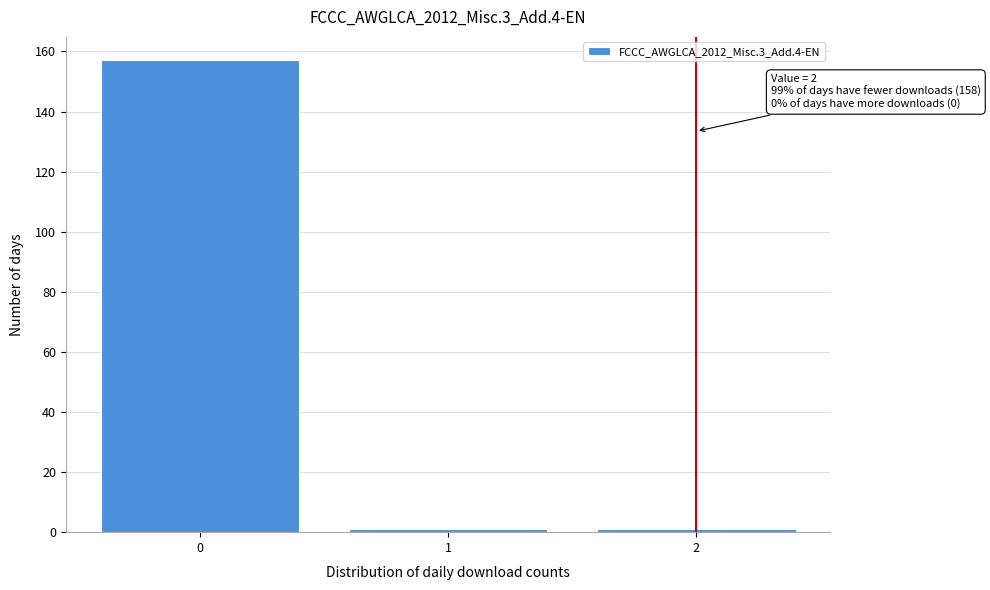

Over which range of the x-axis is the bar tallest?

-0.5 to 0.5